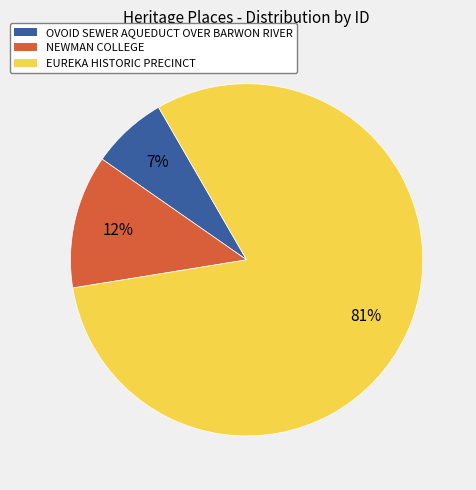

Does NEWMAN COLLEGE represent more than half of the total?

No